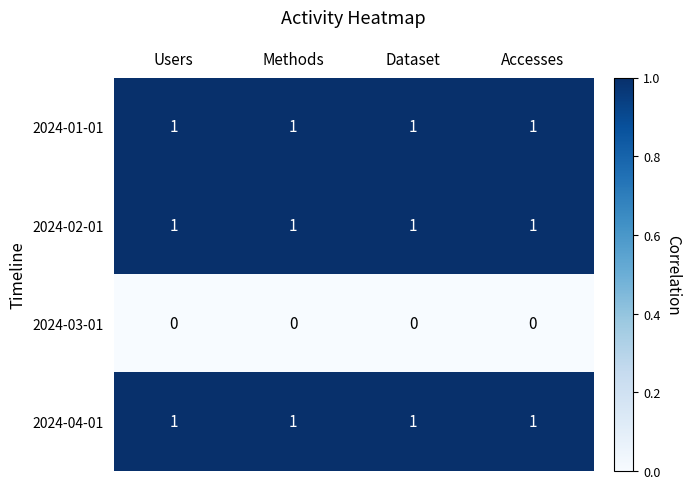

The 2024-04-01 series shows 1 at Accesses. True or false?

True